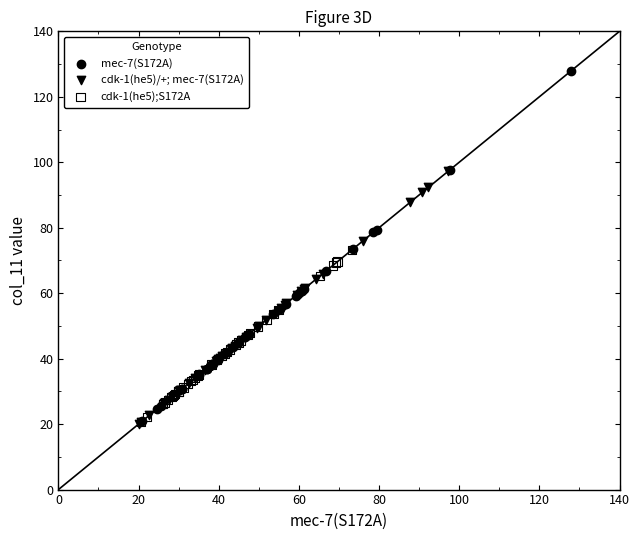

Which series reaches the maximum Y coordinate?

mec-7(S172A)